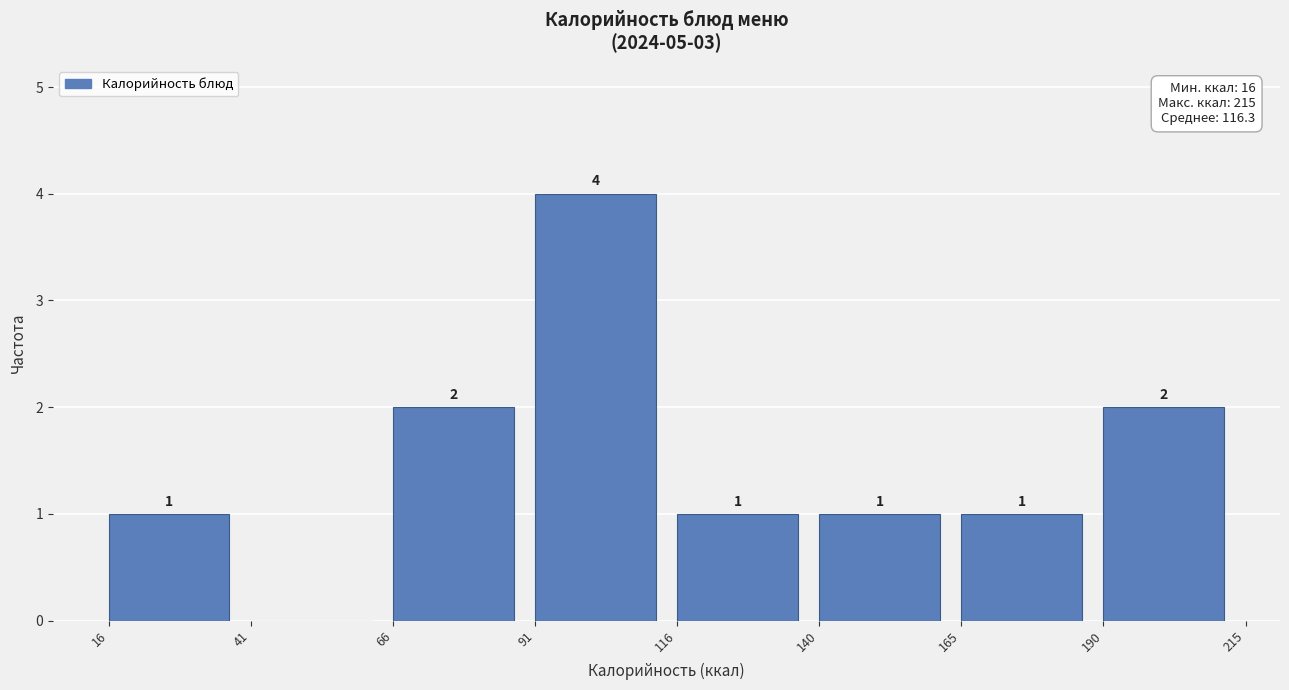

Over which range of the x-axis is the bar tallest?

91 to 116